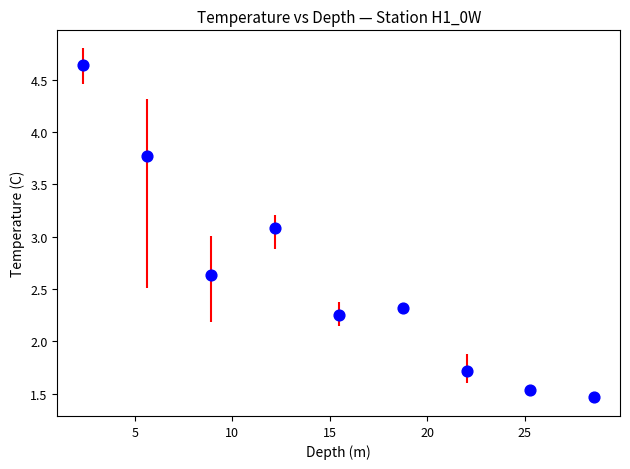

What Y value in the scatter plot is closest to 3?

3.1